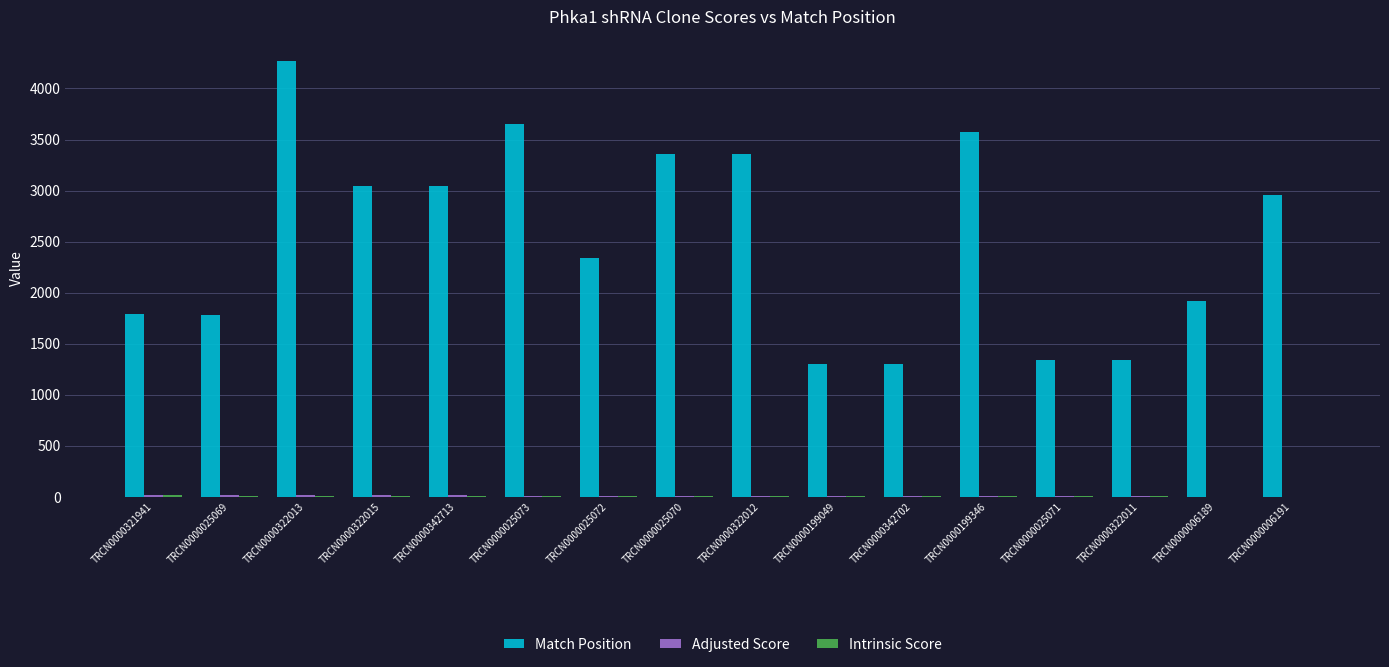

What is the greatest value displayed?

4266.0